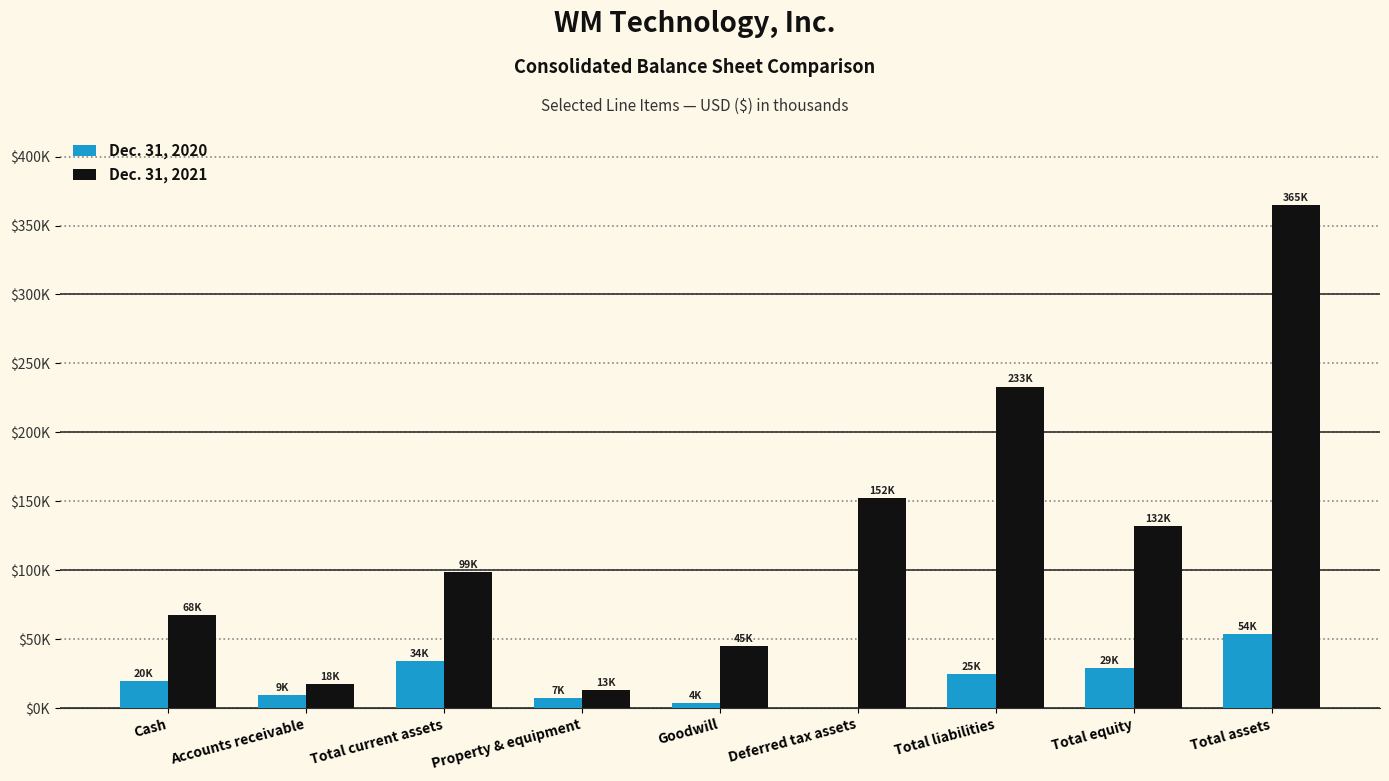

Are the bars horizontal?

No